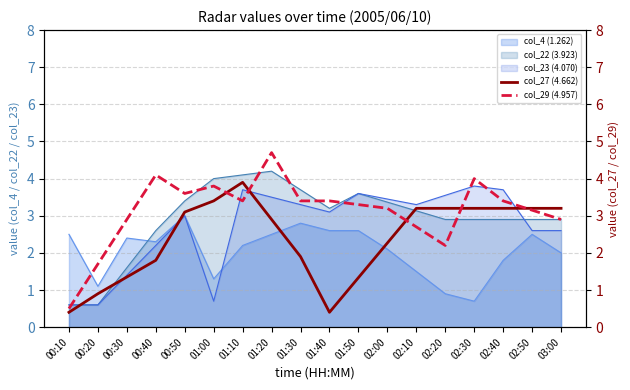

How many times do col_29 (4.957) and col_27 (4.662) cross each other?

5